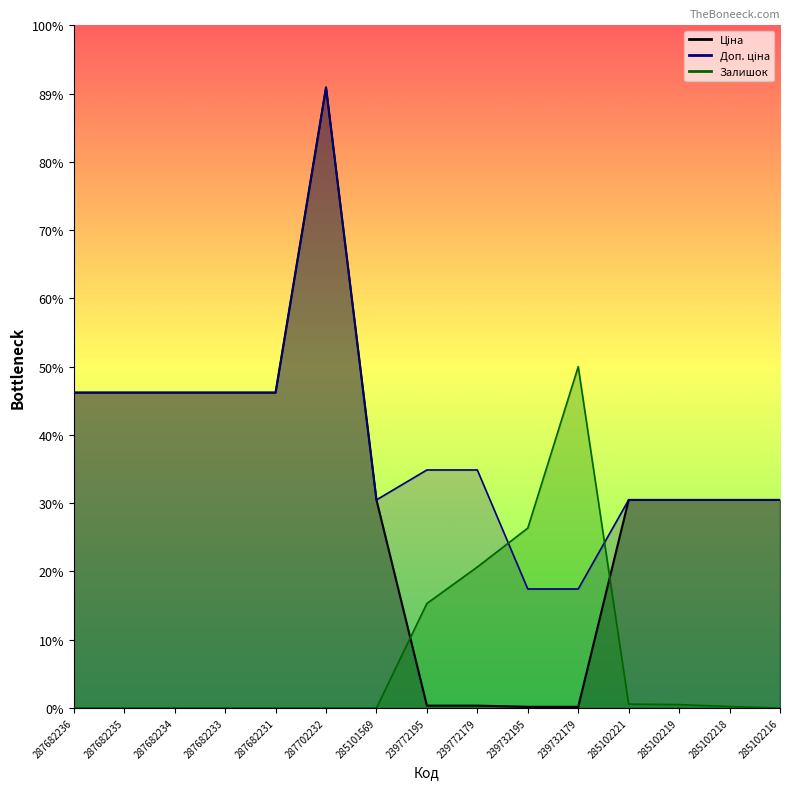

Between 287682231 and 239772195, which is larger?

287682231